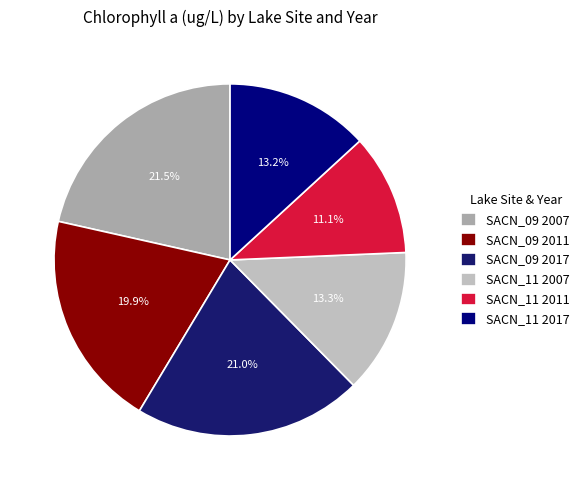

True or false: SACN_09 2007 accounts for 21% of the total.

True